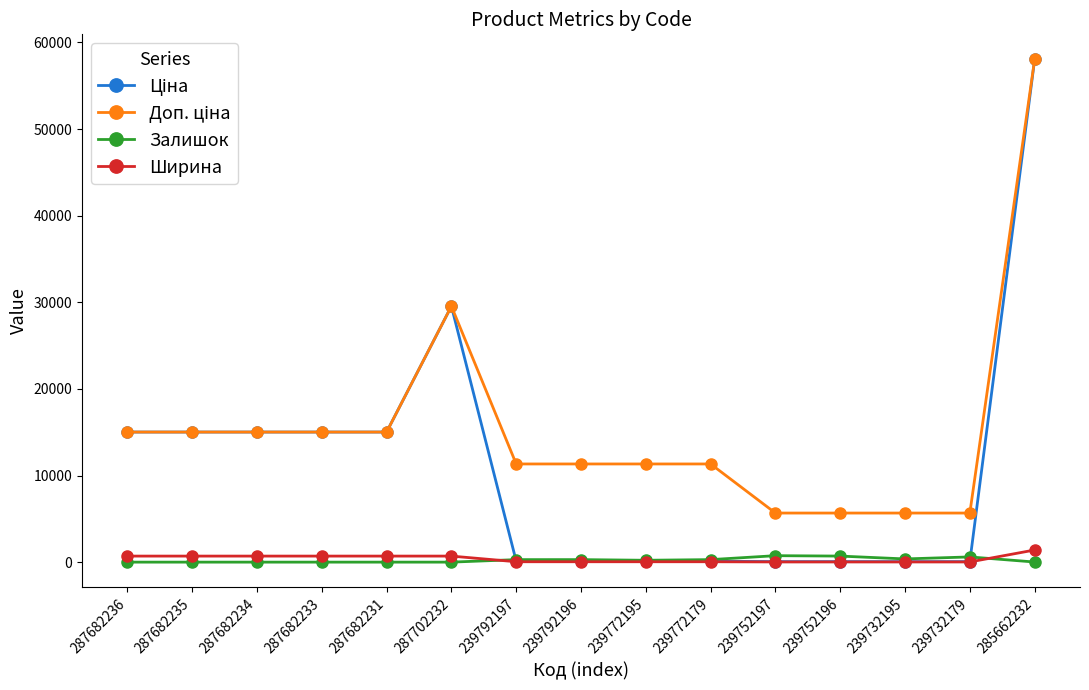

True or false: Залишок has a value of 0.0 at 287702232.

True